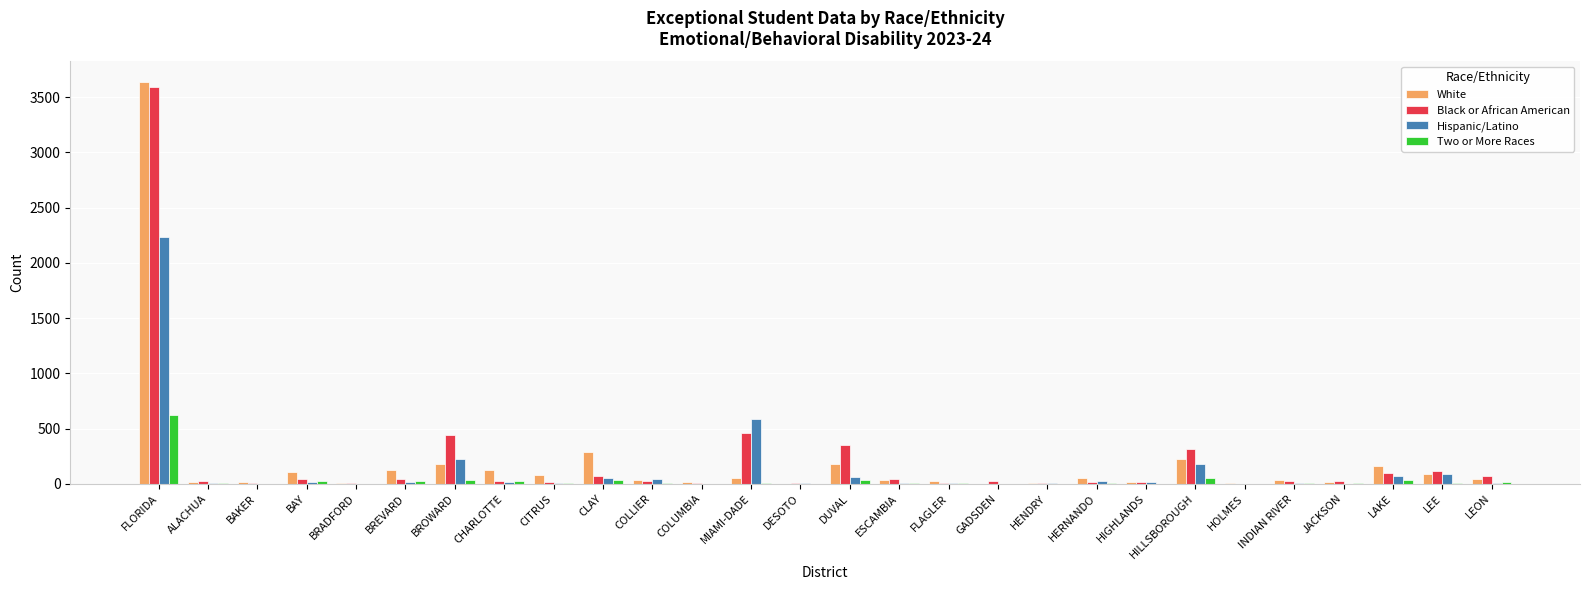

Where is Black or African American nearest to the value 1796?

MIAMI-DADE